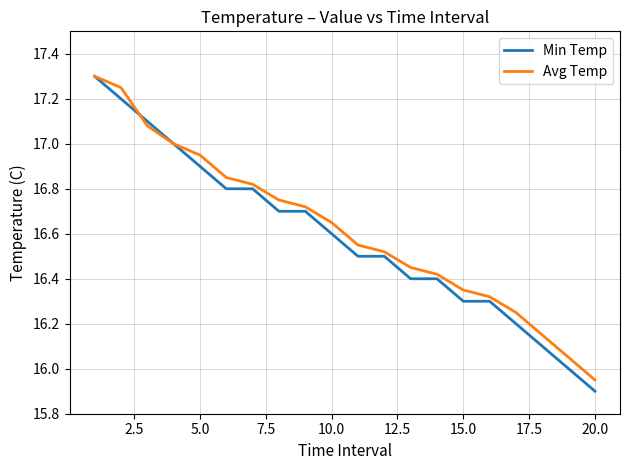

What is the maximum value for Min Temp?

17.3